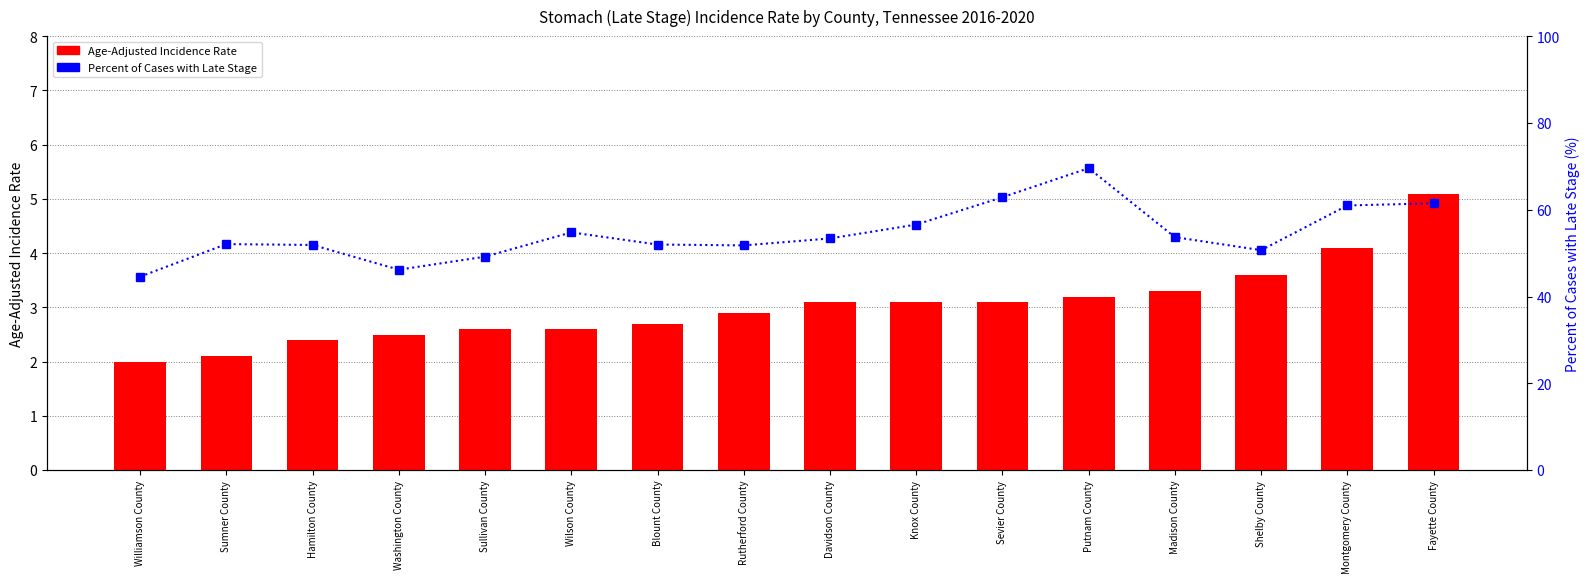

Is the value of Age-Adjusted Incidence Rate at Hamilton County greater than the value of Percent of Cases with Late Stage at Shelby County?

No